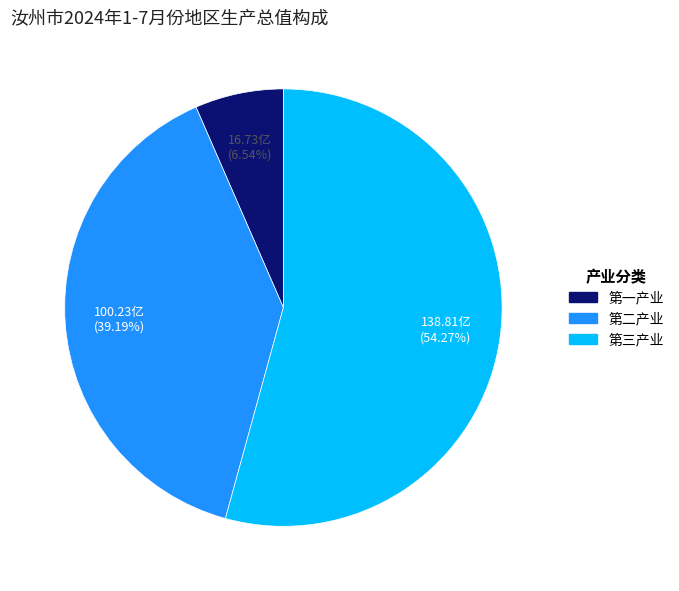

How much of the chart is everything except 第二产业?

60.8%